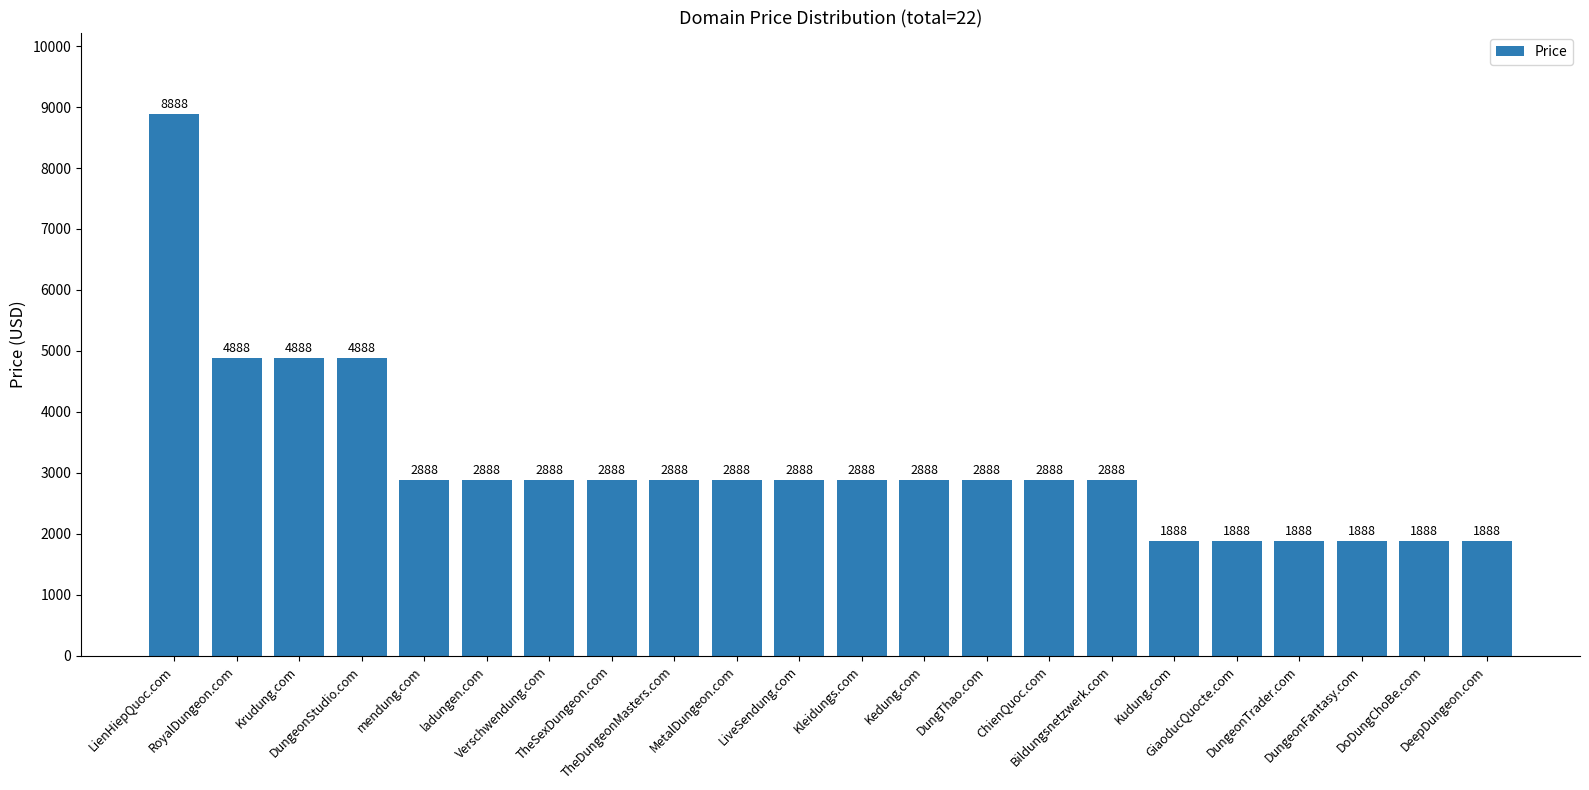

At which label does the data first exceed 2888?

LienHiepQuoc.com